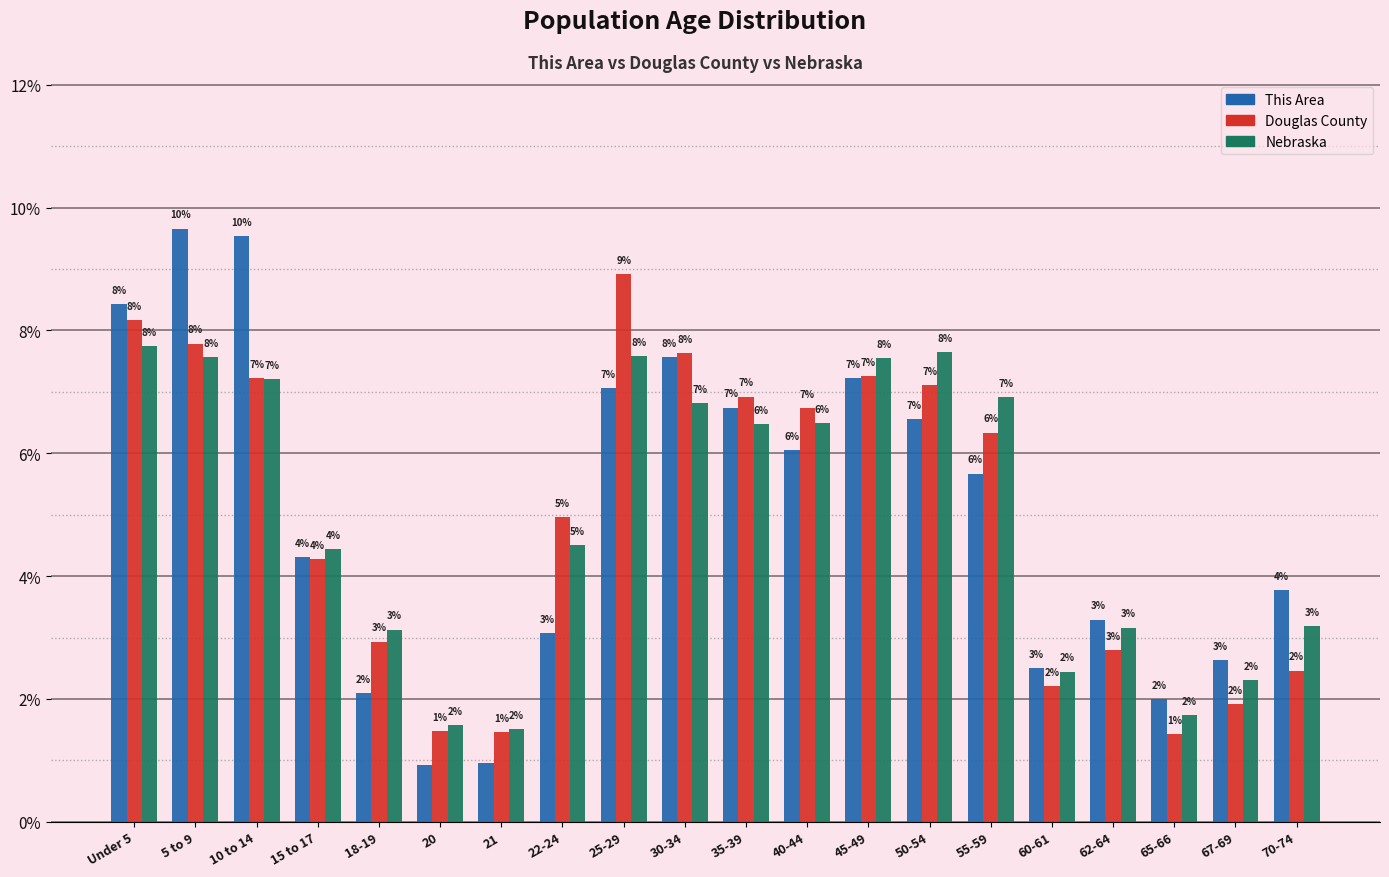

Does the chart contain any negative values?

No